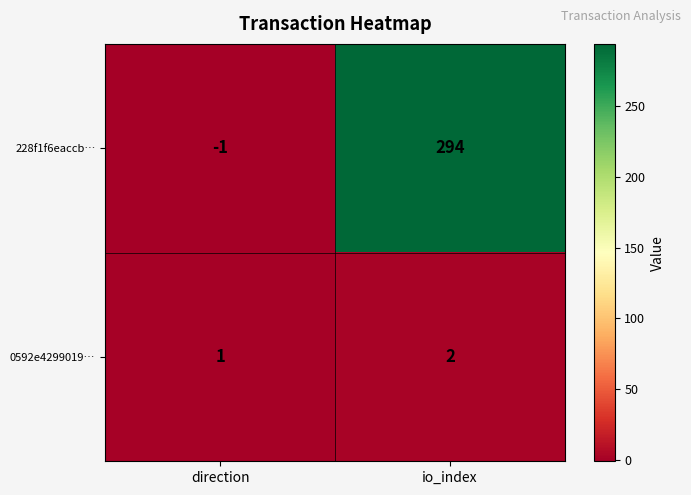

What is the sum of all 228f1f6eaccb… values?

293